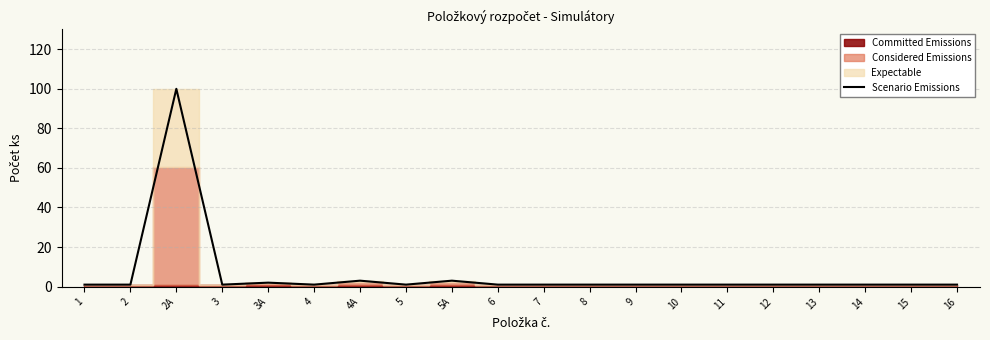

At which category does the data reach its first local peak?

2A